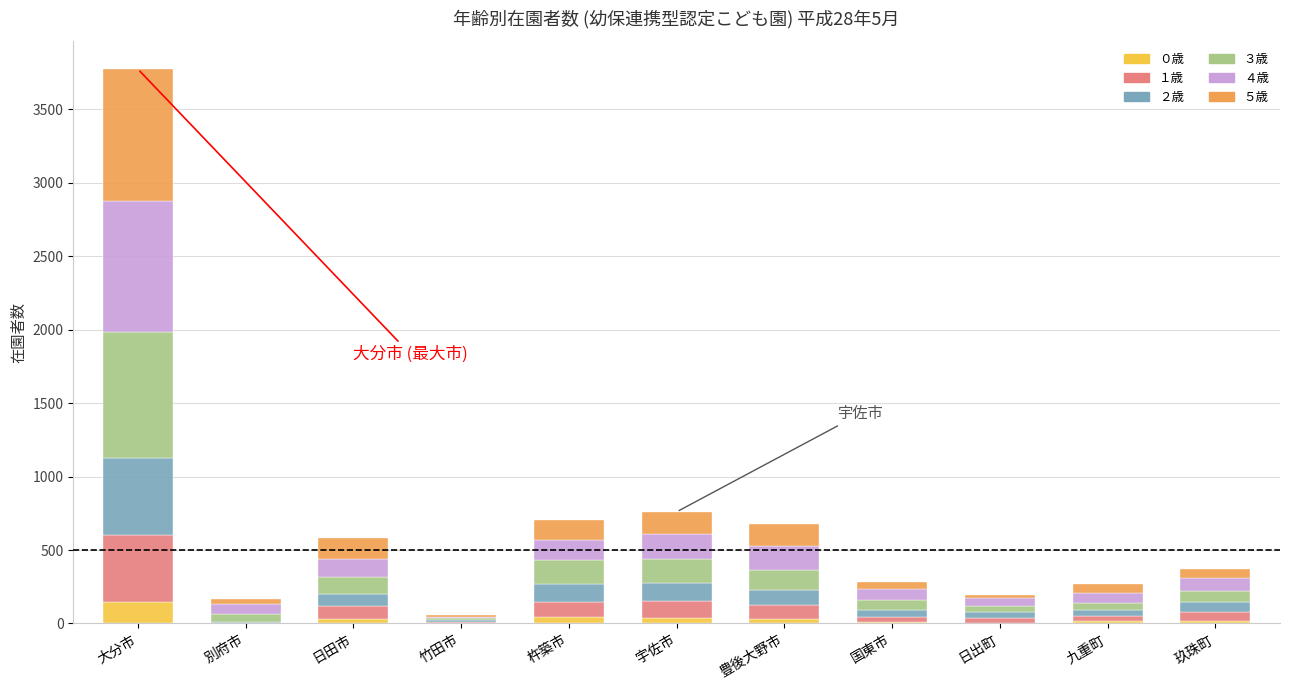

What is the total value across all series at 宇佐市?

760